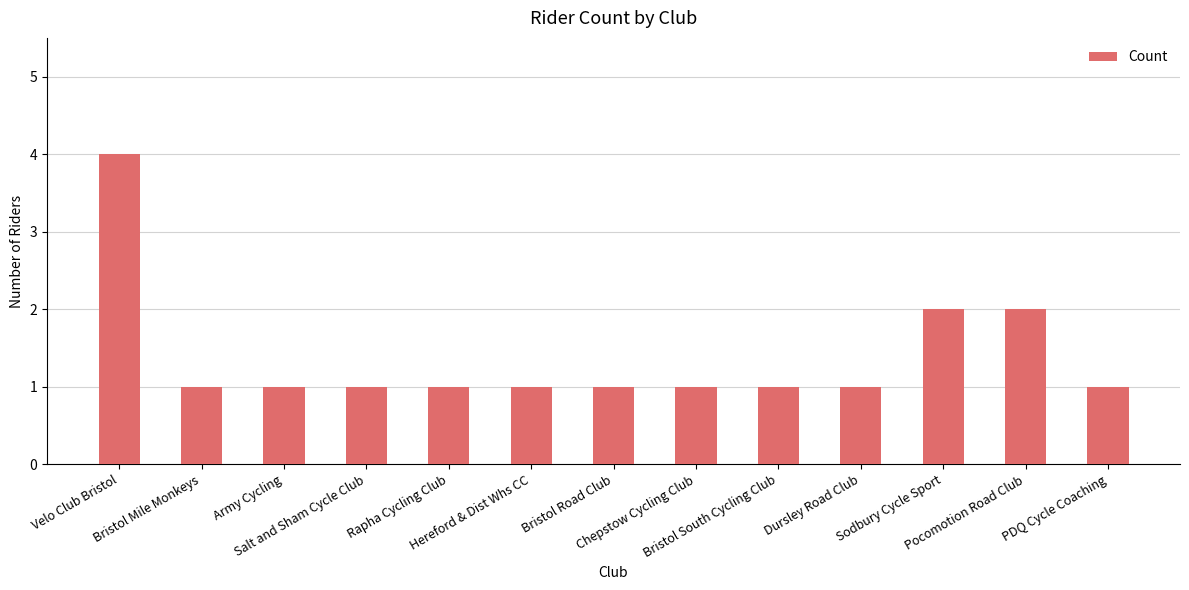

What is the change in value from Velo Club Bristol to Salt and Sham Cycle Club?

-3